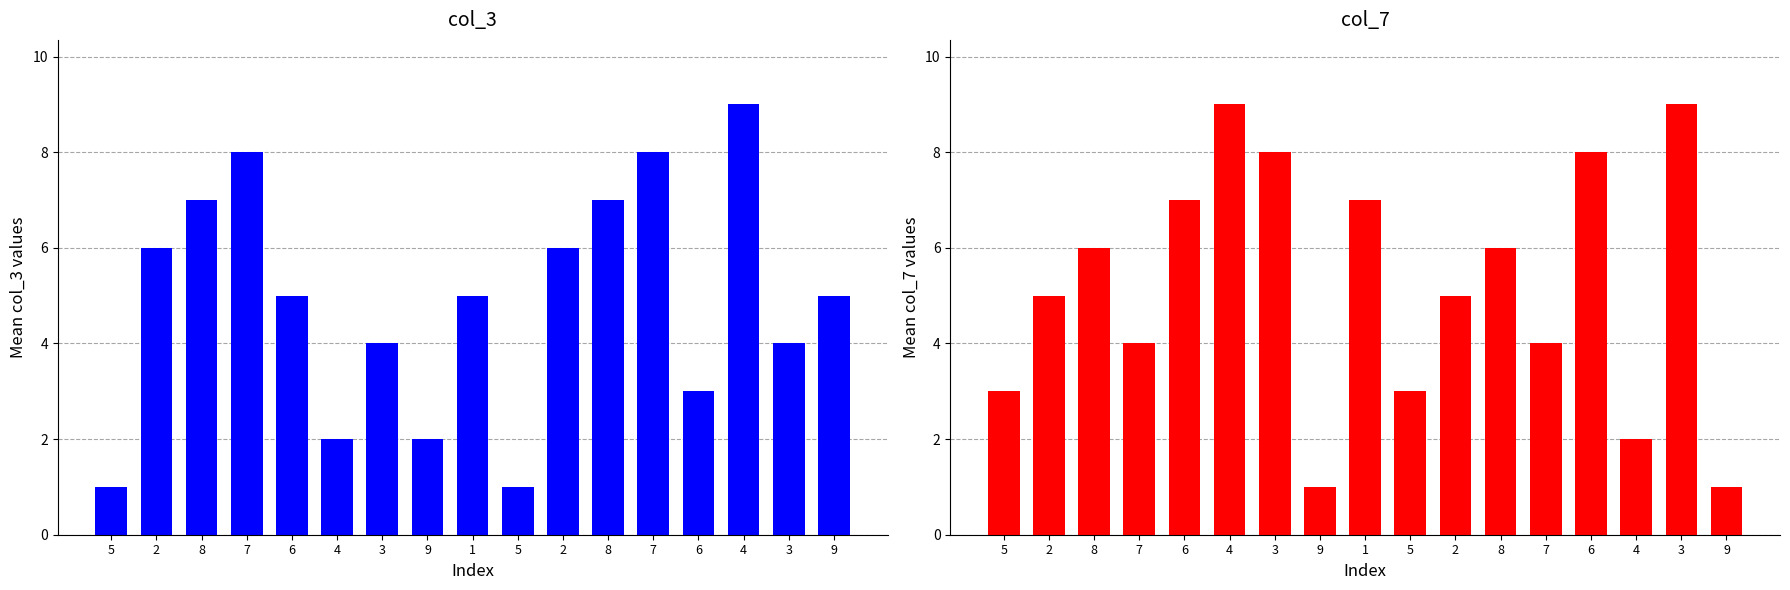

What is the average value of the col_7 series?

5